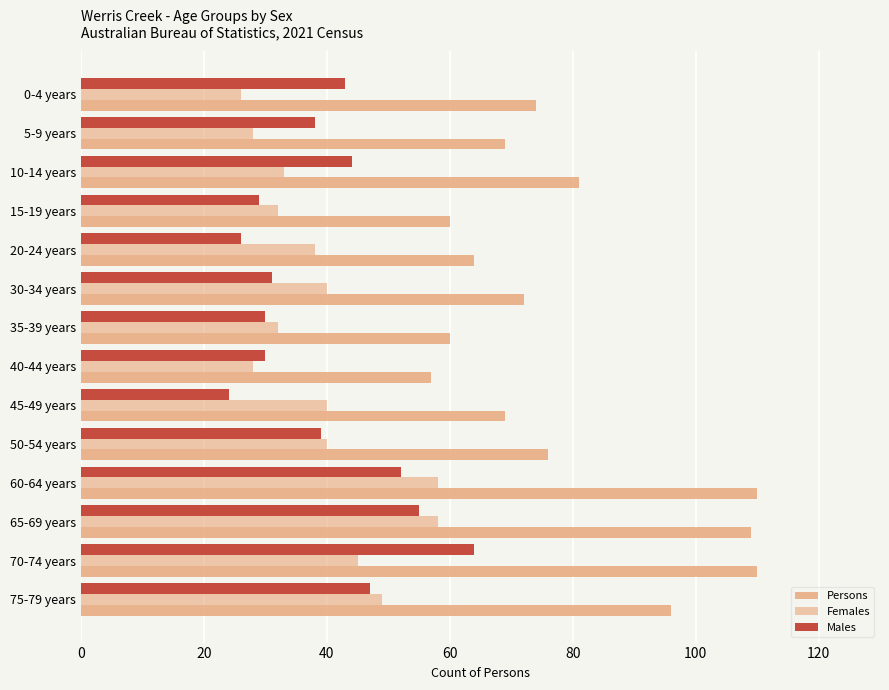

Count the number of data series in this chart.

3